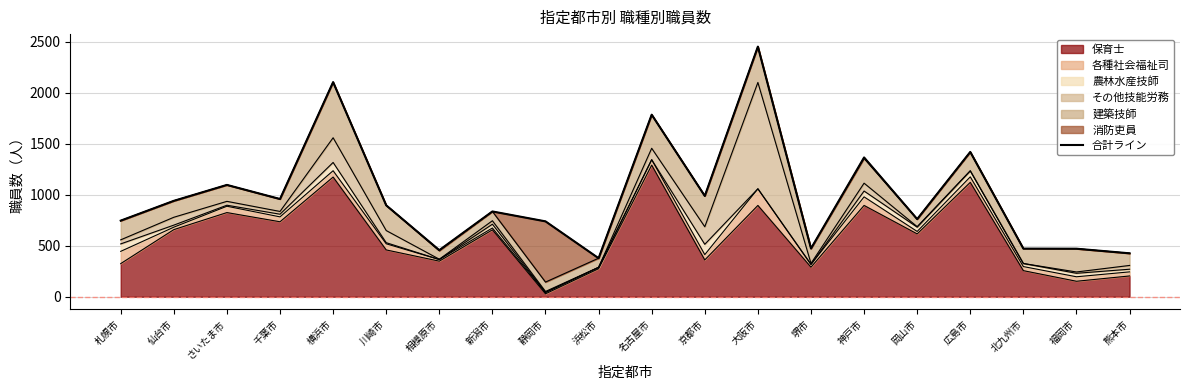

Which category has the lowest value across all series?

浜松市